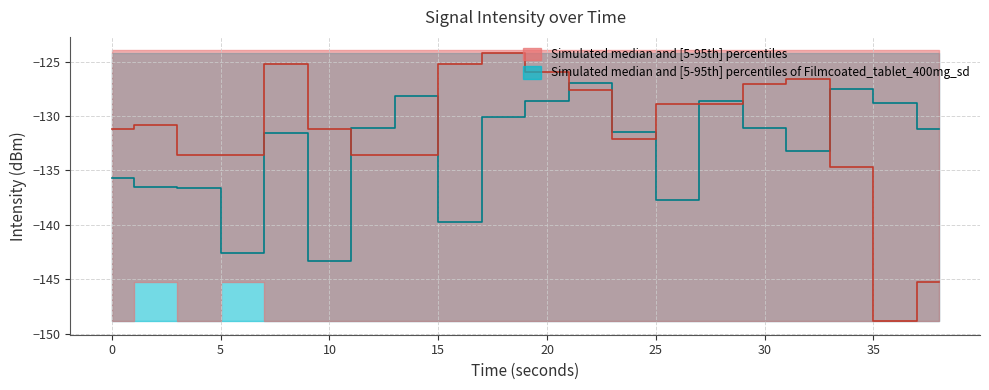

Reading left to right, what are all the values shown in this chart?

intensity_upper: 0=-124.0	2=-124.0	4=-124.0	6=-124.0	8=-124.0	10=-124.0	12=-124.0	14=-124.0	16=-124.0	18=-124.0	20=-124.0	22=-124.0	24=-124.0	26=-124.0	28=-124.0	30=-124.0	32=-124.0	34=-124.0	36=-124.0	38=-124.0
intensity_median: 0=-131.2	2=-130.9	4=-133.6	6=-133.6	8=-125.3	10=-131.2	12=-133.6	14=-133.6	16=-125.3	18=-124.2	20=-126.0	22=-127.6	24=-132.1	26=-128.9	28=-128.9	30=-127.0	32=-126.6	34=-134.7	36=-148.8	38=-145.3
intensity_lower: 0=-148.8	2=-145.3	4=-148.8	6=-145.3	8=-148.8	10=-148.8	12=-148.8	14=-148.8	16=-148.8	18=-148.8	20=-148.8	22=-148.8	24=-148.8	26=-148.8	28=-148.8	30=-148.8	32=-148.8	34=-148.8	36=-148.8	38=-148.8
intensity2_upper: 0=-124.2	2=-124.2	4=-124.2	6=-124.2	8=-124.2	10=-124.2	12=-124.2	14=-124.2	16=-124.2	18=-124.2	20=-124.2	22=-124.2	24=-124.2	26=-124.2	28=-124.2	30=-124.2	32=-124.2	34=-124.2	36=-124.2	38=-124.2
intensity2_median: 0=-135.7	2=-136.6	4=-136.6	6=-142.6	8=-131.6	10=-143.4	12=-131.1	14=-128.2	16=-139.7	18=-130.1	20=-128.7	22=-127.0	24=-131.5	26=-137.7	28=-128.6	30=-131.1	32=-133.2	34=-127.5	36=-128.8	38=-131.2
intensity2_lower: 0=-148.8	2=-148.8	4=-148.8	6=-148.8	8=-148.8	10=-148.8	12=-148.8	14=-148.8	16=-148.8	18=-148.8	20=-148.8	22=-148.8	24=-148.8	26=-148.8	28=-148.8	30=-148.8	32=-148.8	34=-148.8	36=-148.8	38=-148.8